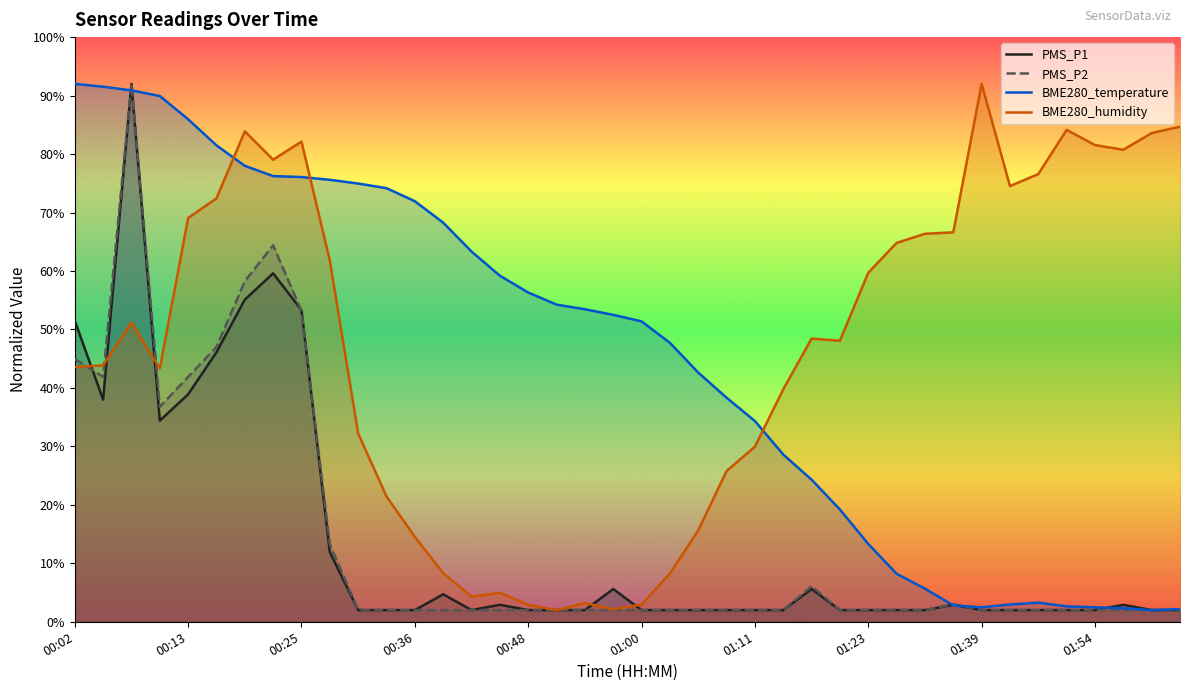

True or false: PMS_P2 has a value of 3.0 at 30.

False